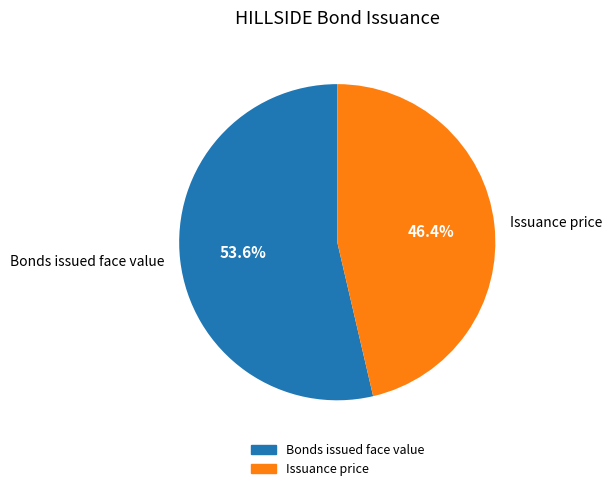

Do Issuance price and Bonds issued face value together represent more than half of the pie?

Yes